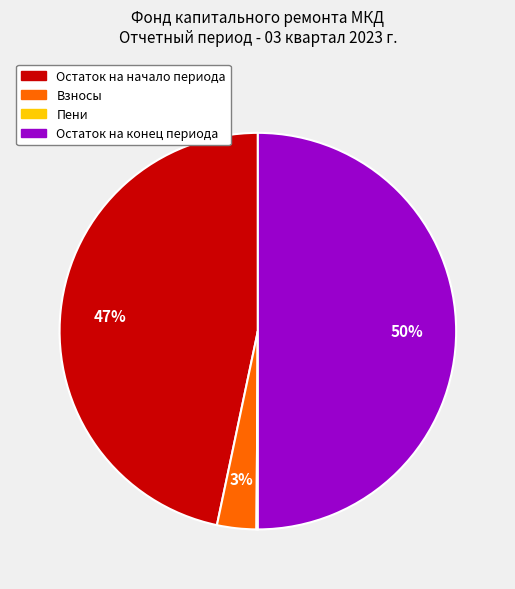

To the nearest percent, what is the average slice percentage?

25%